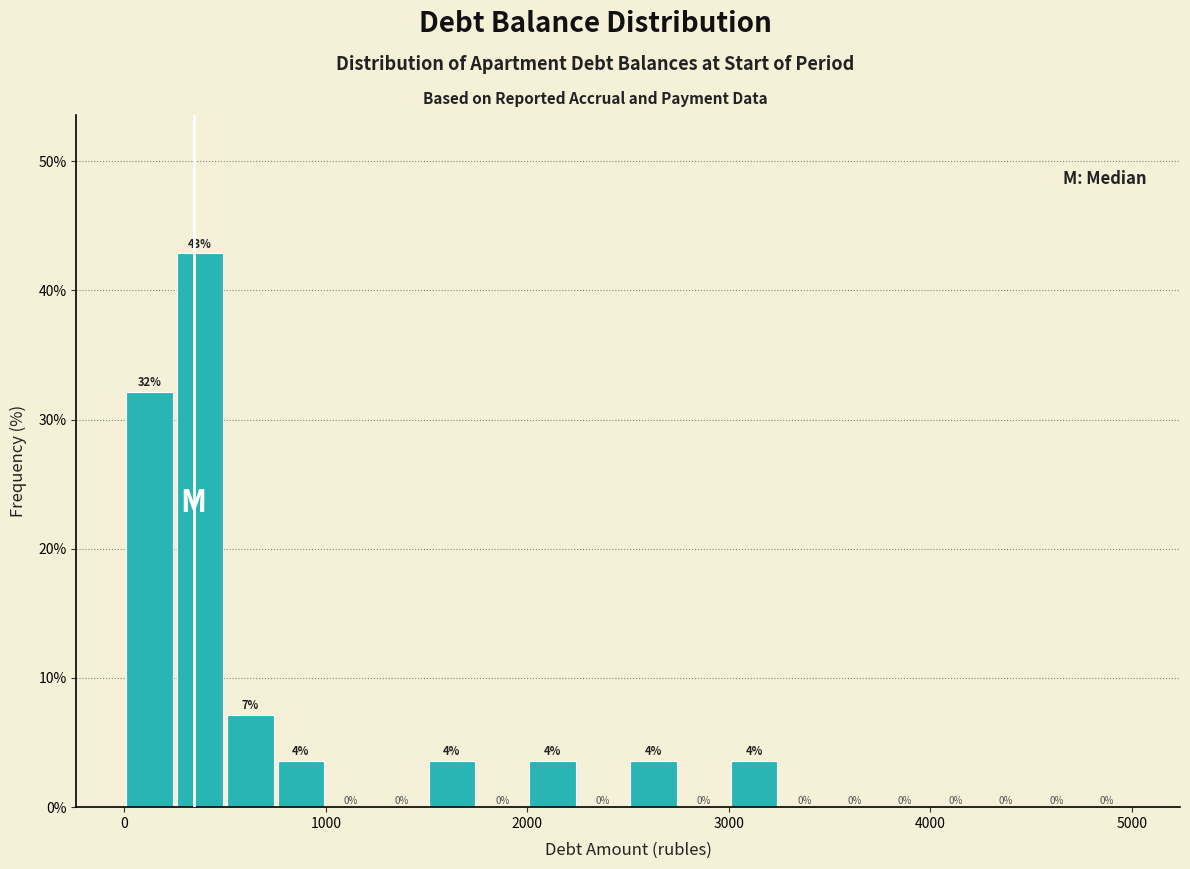

Around what value on the x-axis is the tallest bar? Give the approximate position of its centre, as read against the axis.

400